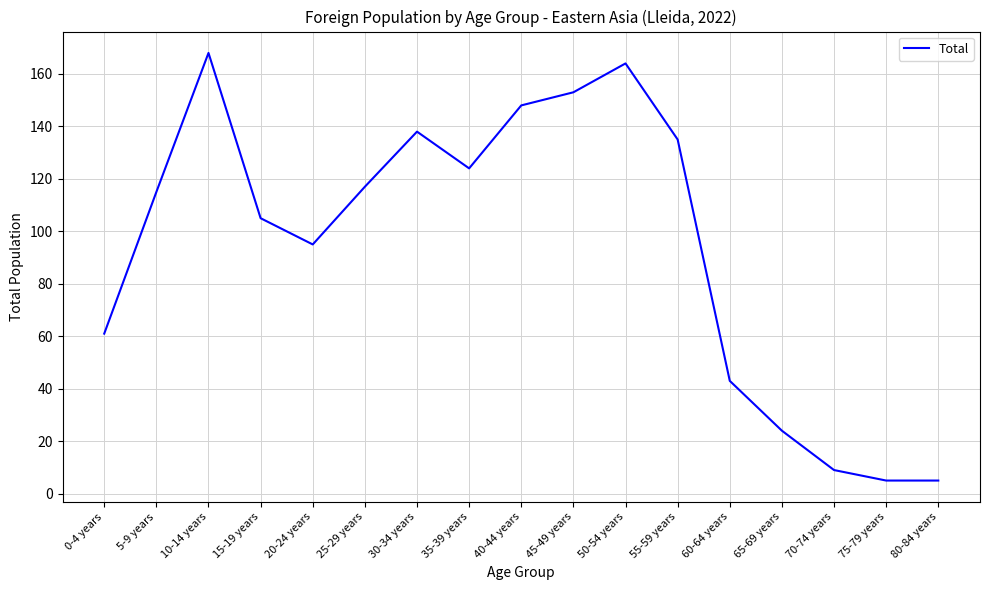

At which label is the value closest to 86?

20-24 years